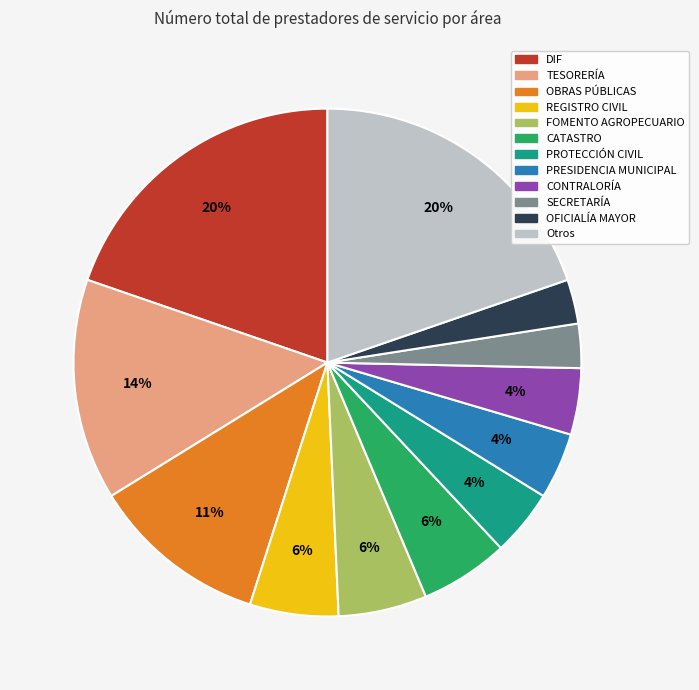

To the nearest percent, what is the average slice percentage?

8%